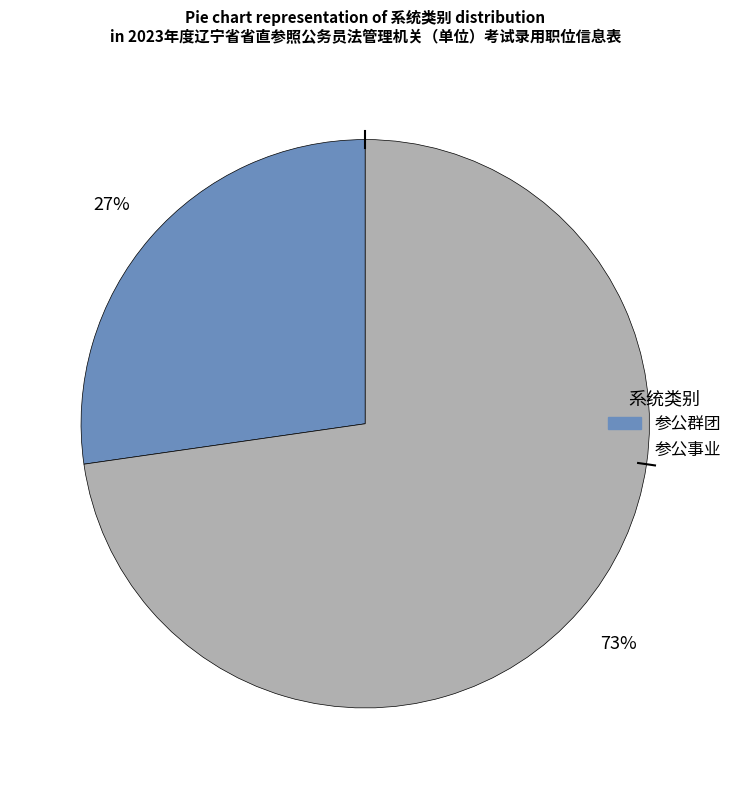

How many segments does this pie chart have?

2